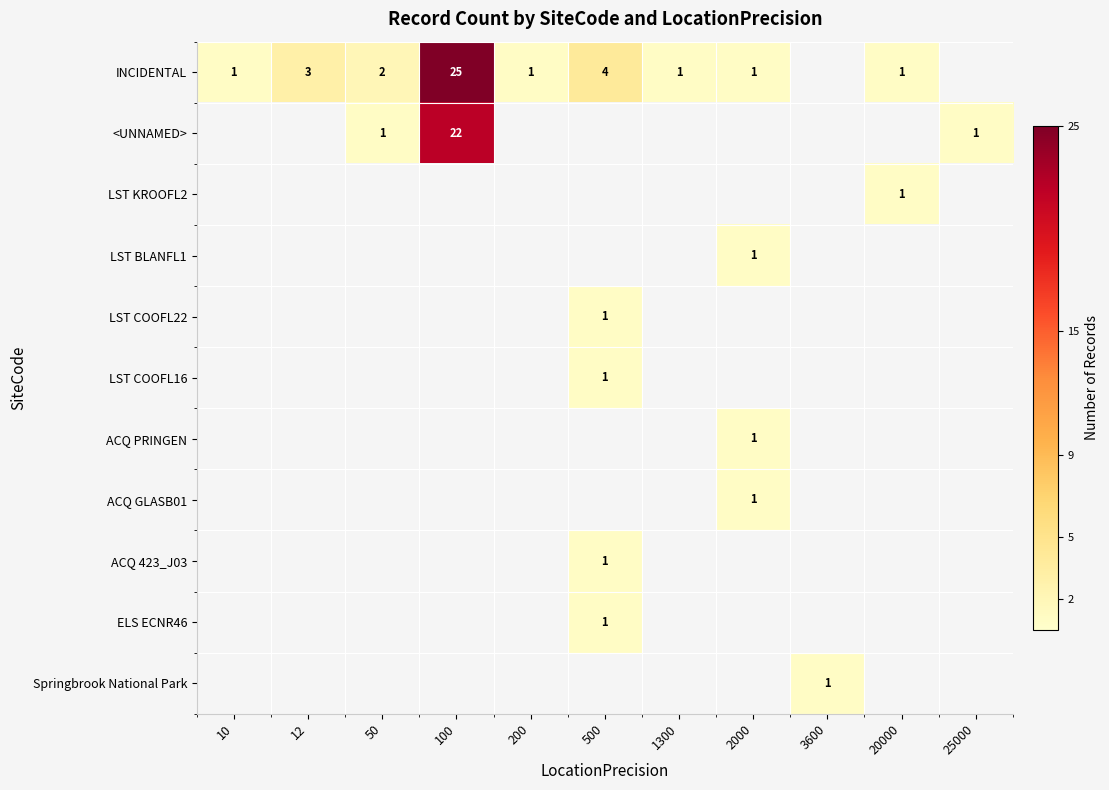

The INCIDENTAL series shows 1 at 20000. True or false?

True